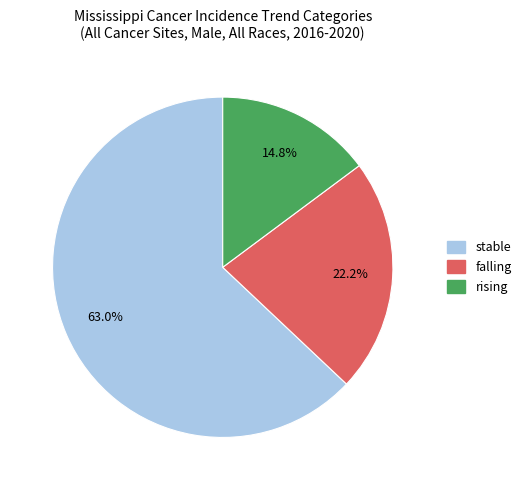

Which slice represents more than half of the pie?

stable